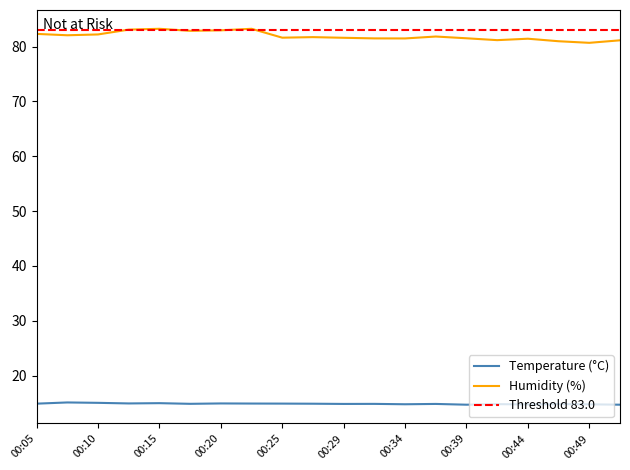

True or false: temperature and humidity cross at least once.

False